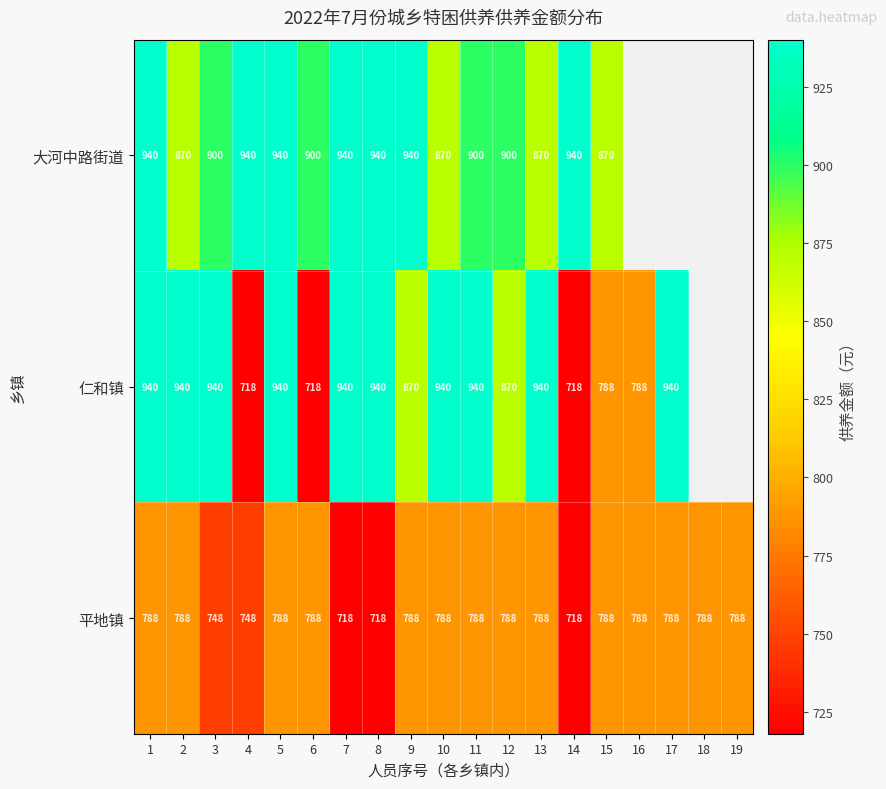

Which series changed the most between 9 and 12?

大河中路街道